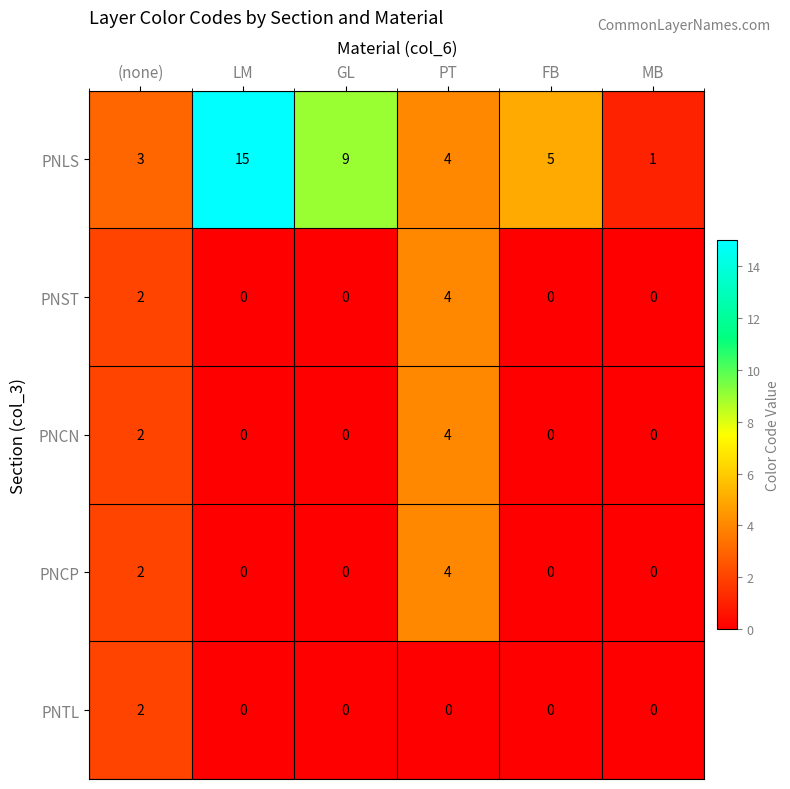

The value of PNCP at MB is 0. True or false?

True